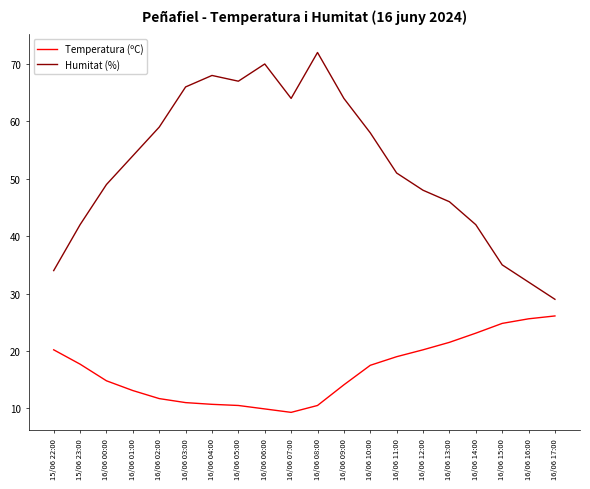

True or false: Temperatura (ºC) has a value of 30.4 at 15/06 22:00.

False